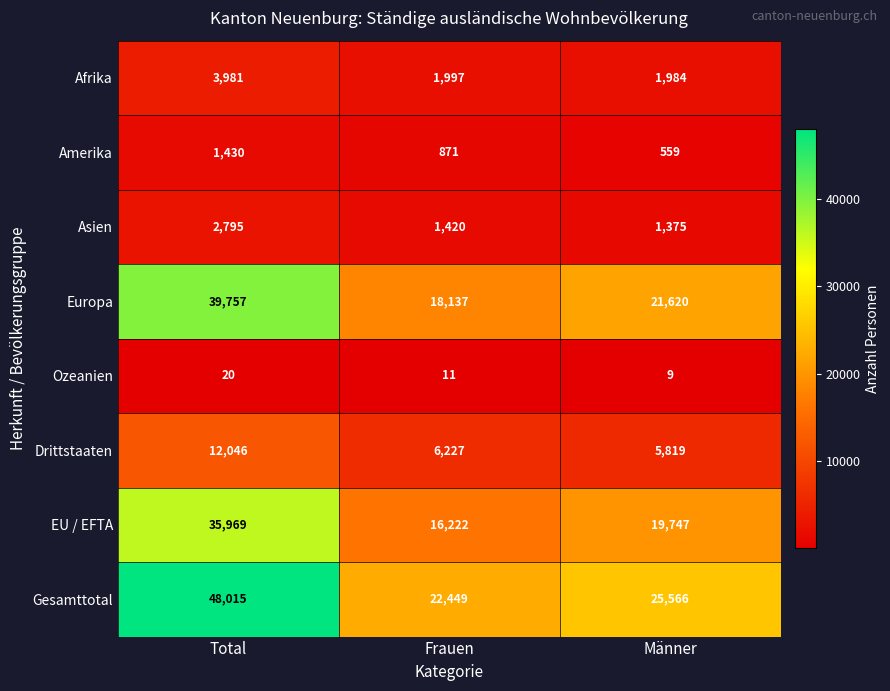

Which series changed the most between Total and Männer?

Gesamttotal